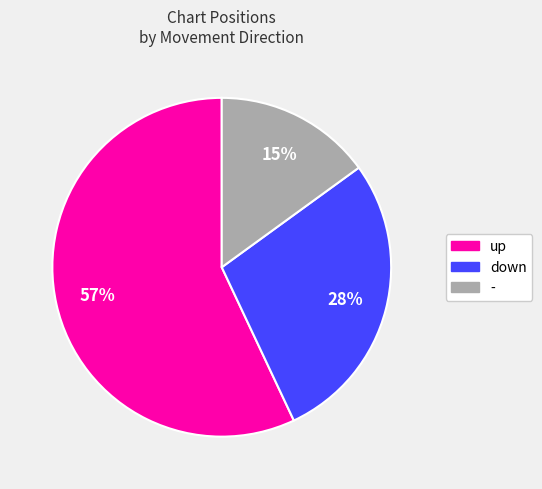

To the nearest percent, what is the difference between the down and - slice percentages?

13%